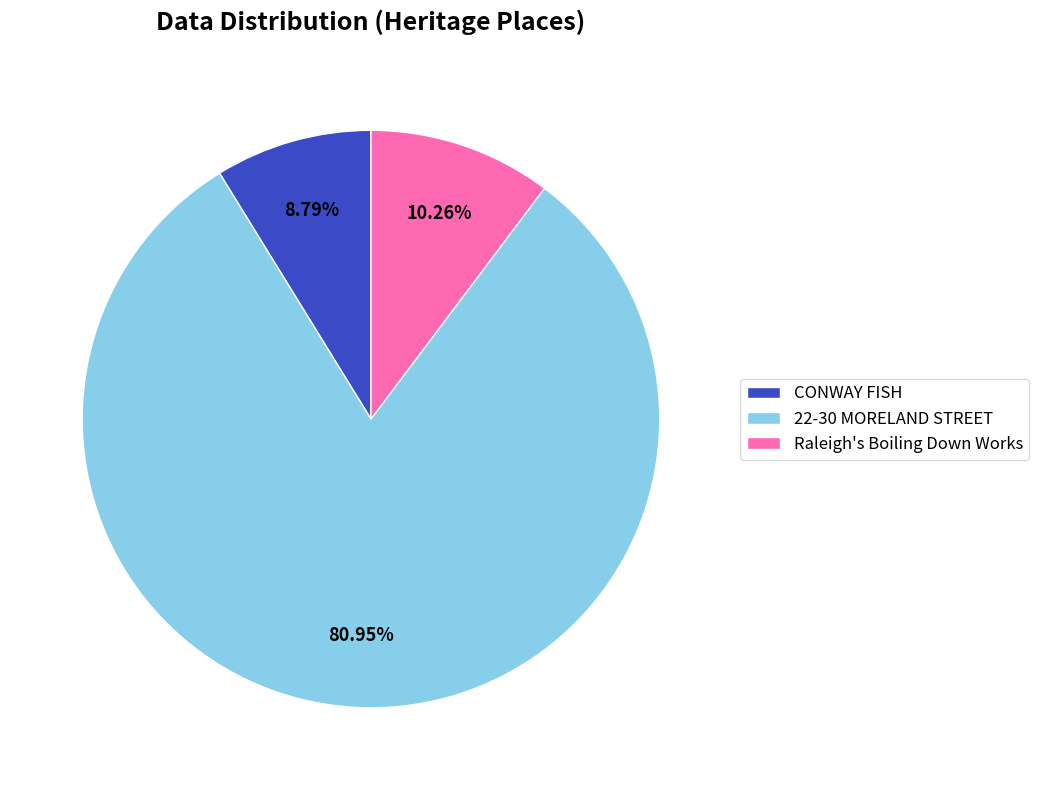

Which category has the smallest portion of the pie?

CONWAY FISH